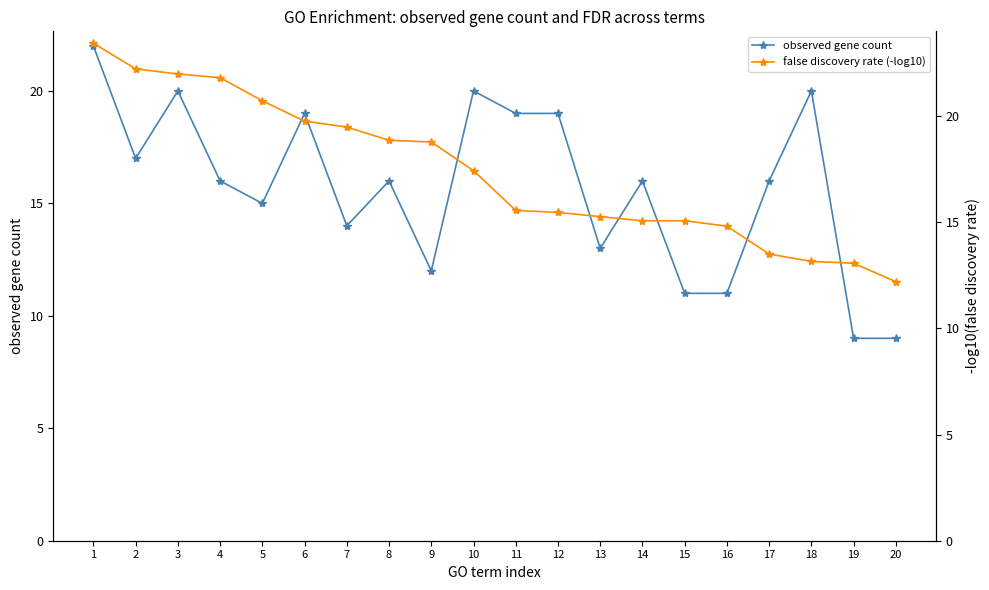

Which series ends up on top after the final intersection of observed gene count and false discovery rate (-log10)?

false discovery rate (-log10)